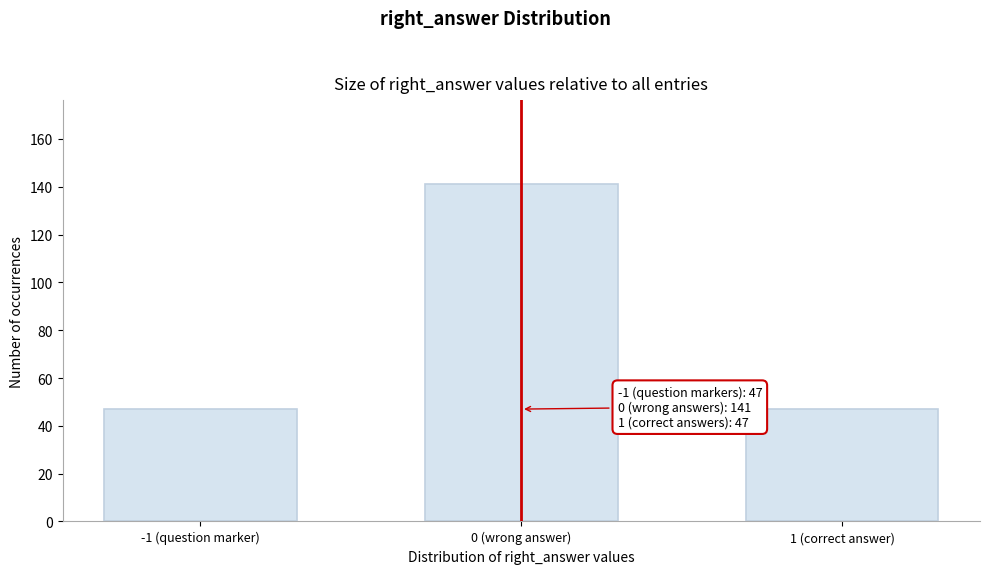

Reading right to left, list all the values displayed in this chart.

47	141	47